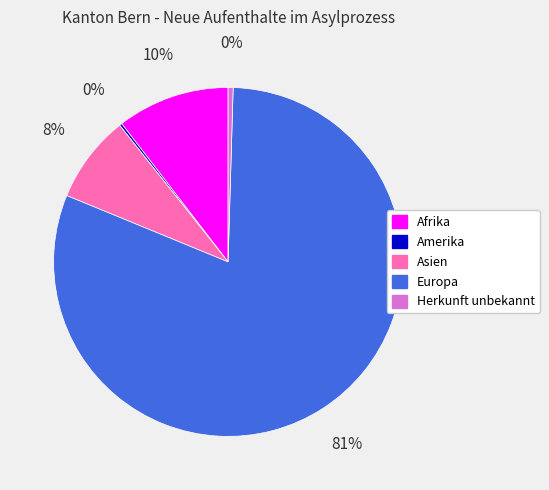

What percentage is the Afrika slice, to the nearest percent?

10%